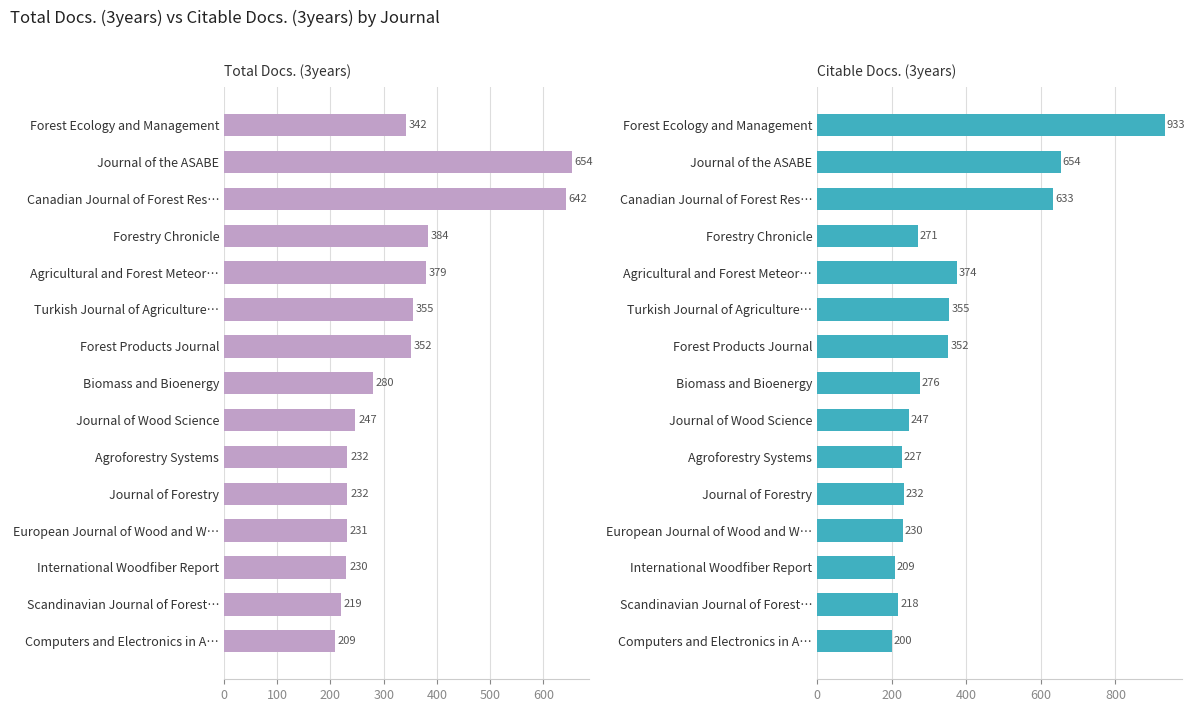

How many data points in Total Docs. (3years) are above 280?

7